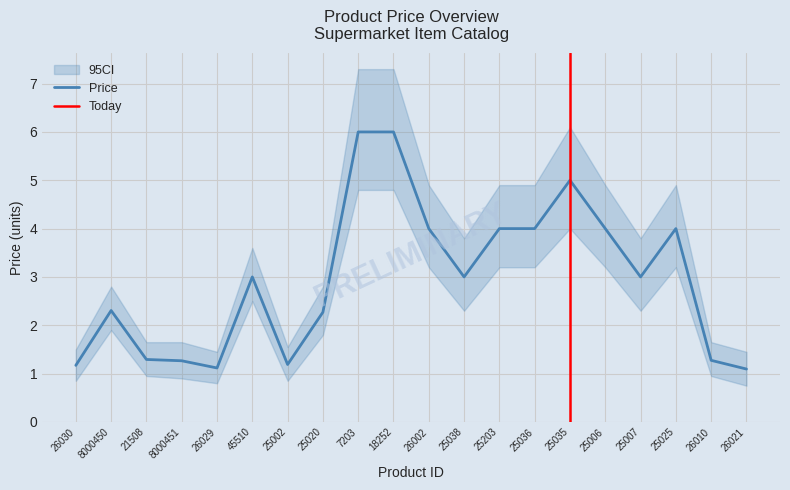

What is the label of the 16th point from the left?

25006